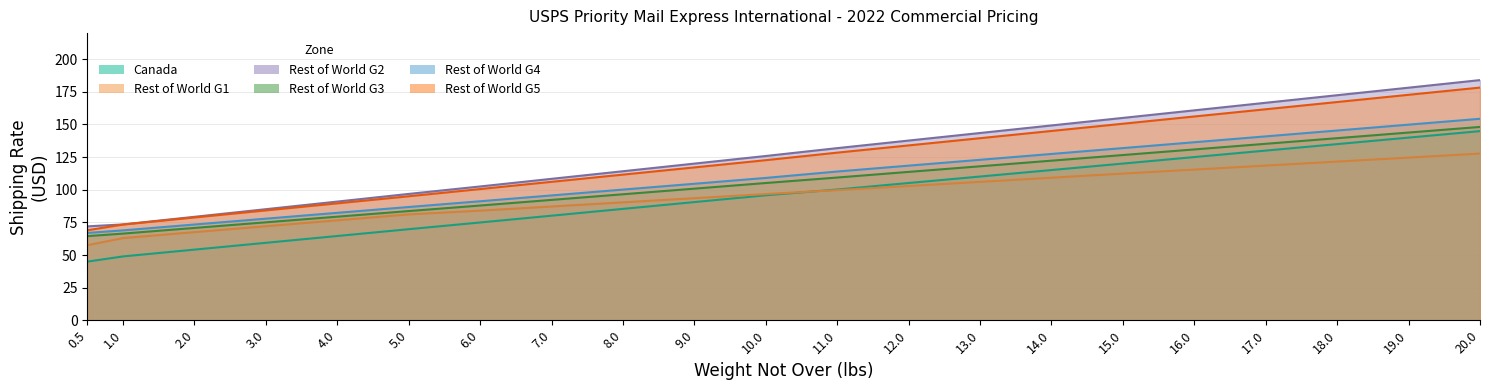

What is the minimum value shown in the chart?

45.0